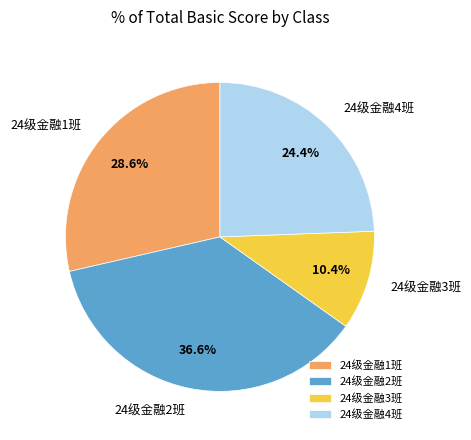

How many slices are in this pie chart?

4